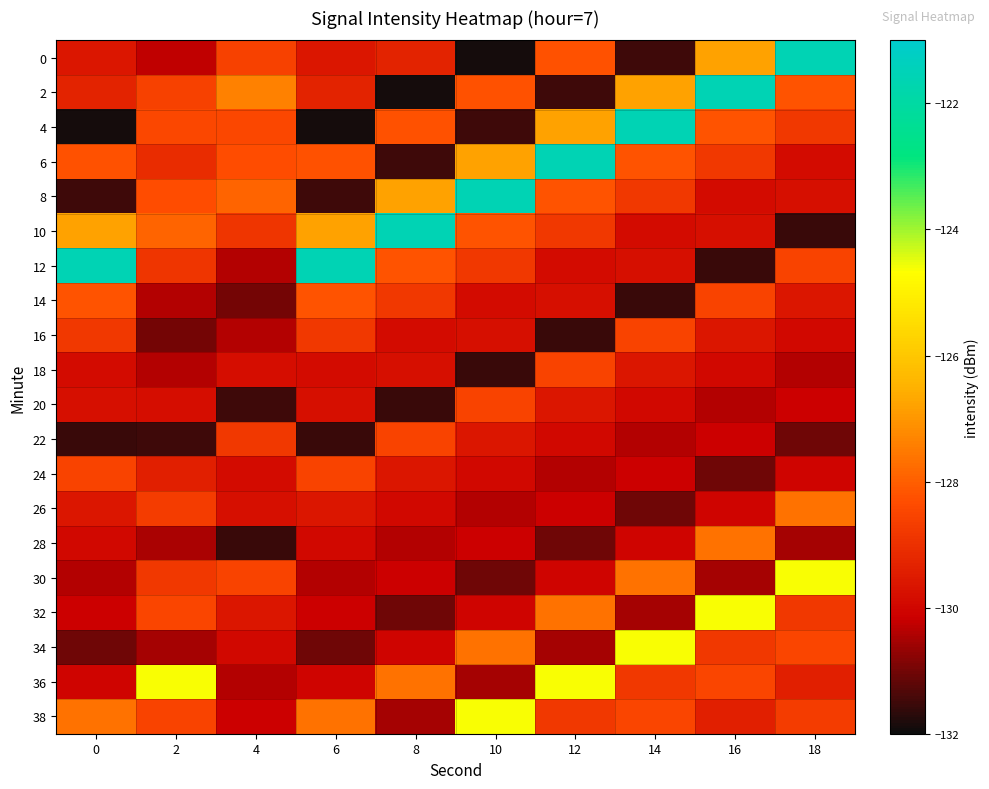

Reading left to right, transcribe all the data shown in this chart.

0: 0=-129.6	2=-130.3	4=-128.6	6=-129.6	8=-129.3	10=-131.9	12=-128.2	14=-131.5	16=-126.8	18=-121.6
2: 0=-129.3	2=-128.6	4=-127.4	6=-129.3	8=-131.9	10=-128.2	12=-131.5	14=-126.8	16=-121.6	18=-128.2
4: 0=-131.9	2=-128.5	4=-128.5	6=-131.9	8=-128.2	10=-131.5	12=-126.8	14=-121.6	16=-128.2	18=-128.8
6: 0=-128.2	2=-129.1	4=-128.3	6=-128.2	8=-131.5	10=-126.8	12=-121.6	14=-128.2	16=-128.8	18=-129.9
8: 0=-131.5	2=-128.3	4=-127.9	6=-131.5	8=-126.8	10=-121.6	12=-128.2	14=-128.8	16=-129.9	18=-129.8
10: 0=-126.8	2=-127.9	4=-128.9	6=-126.8	8=-121.6	10=-128.2	12=-128.8	14=-129.9	16=-129.8	18=-131.5
12: 0=-121.6	2=-128.9	4=-130.4	6=-121.6	8=-128.2	10=-128.8	12=-129.9	14=-129.8	16=-131.5	18=-128.6
14: 0=-128.2	2=-130.4	4=-131.0	6=-128.2	8=-128.8	10=-129.9	12=-129.8	14=-131.5	16=-128.6	18=-129.6
16: 0=-128.8	2=-131.0	4=-130.4	6=-128.8	8=-129.9	10=-129.8	12=-131.5	14=-128.6	16=-129.6	18=-130.0
18: 0=-129.9	2=-130.4	4=-129.9	6=-129.9	8=-129.8	10=-131.5	12=-128.6	14=-129.6	16=-130.0	18=-130.4
20: 0=-129.8	2=-129.9	4=-131.5	6=-129.8	8=-131.5	10=-128.6	12=-129.6	14=-130.0	16=-130.4	18=-130.1
22: 0=-131.5	2=-131.5	4=-128.8	6=-131.5	8=-128.6	10=-129.6	12=-130.0	14=-130.4	16=-130.1	18=-131.0
24: 0=-128.6	2=-129.4	4=-129.9	6=-128.6	8=-129.6	10=-130.0	12=-130.4	14=-130.1	16=-131.0	18=-130.0
26: 0=-129.6	2=-128.7	4=-129.8	6=-129.6	8=-130.0	10=-130.4	12=-130.1	14=-131.0	16=-130.0	18=-127.7
28: 0=-130.0	2=-130.5	4=-131.5	6=-130.0	8=-130.4	10=-130.1	12=-131.0	14=-130.0	16=-127.7	18=-130.5
30: 0=-130.4	2=-128.8	4=-128.6	6=-130.4	8=-130.1	10=-131.0	12=-130.0	14=-127.7	16=-130.5	18=-124.6
32: 0=-130.1	2=-128.5	4=-129.6	6=-130.1	8=-131.0	10=-130.0	12=-127.7	14=-130.5	16=-124.6	18=-128.8
34: 0=-131.0	2=-130.5	4=-130.0	6=-131.0	8=-130.0	10=-127.7	12=-130.5	14=-124.6	16=-128.8	18=-128.5
36: 0=-130.0	2=-124.6	4=-130.4	6=-130.0	8=-127.7	10=-130.5	12=-124.6	14=-128.8	16=-128.5	18=-129.4
38: 0=-127.7	2=-128.6	4=-130.1	6=-127.7	8=-130.5	10=-124.6	12=-128.8	14=-128.5	16=-129.4	18=-128.7